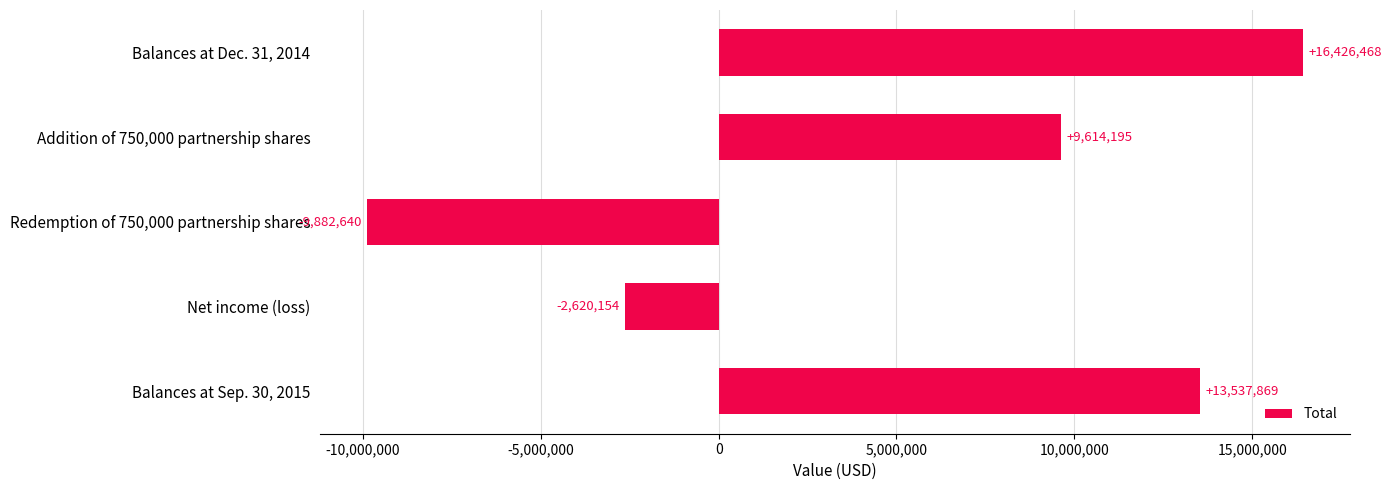

What is the difference between the maximum and minimum values?

26309108